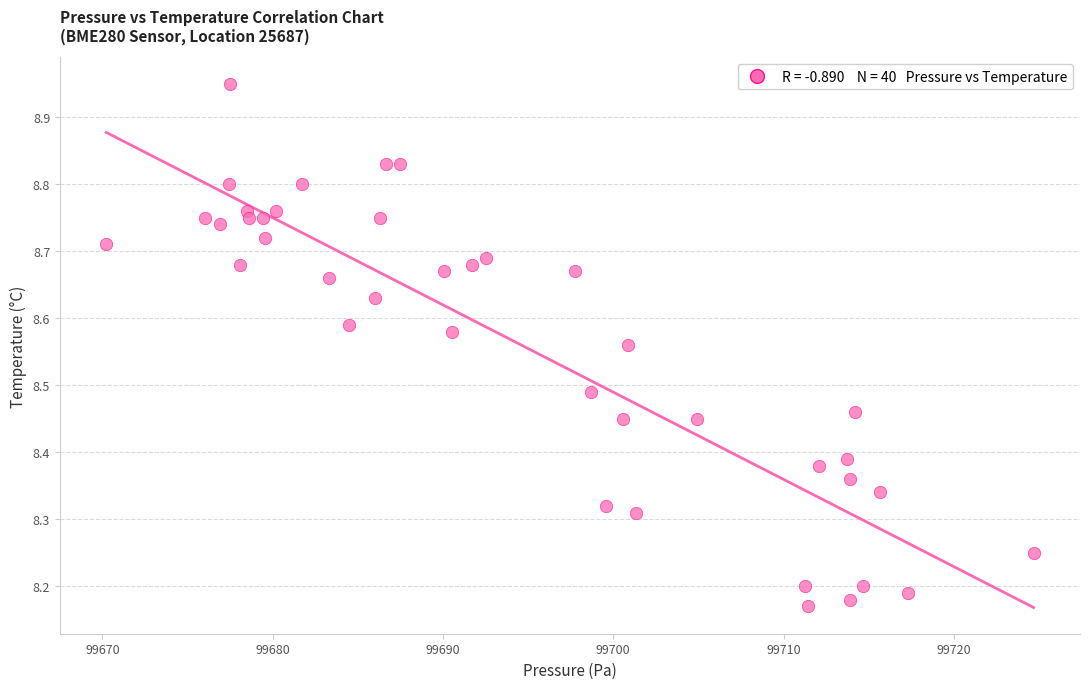

What is the range of Y values (max minus min)?

0.8